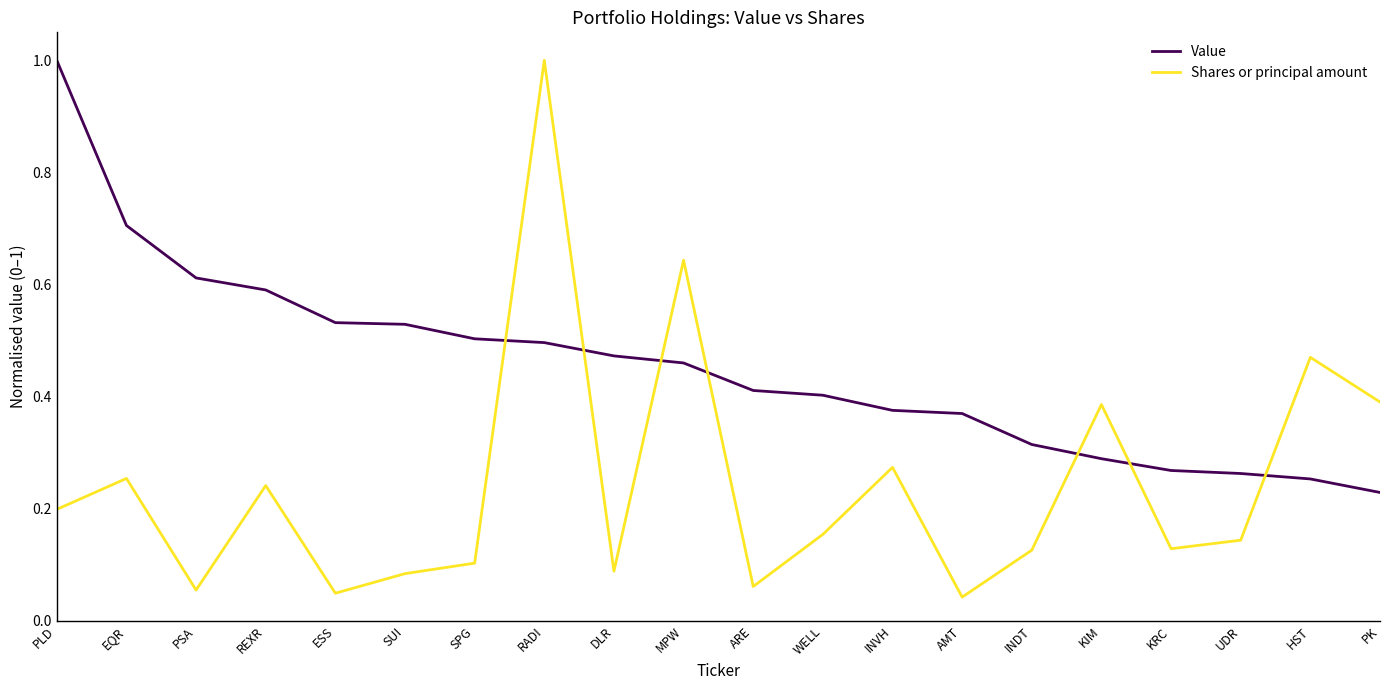

What is the maximum value shown in the chart?

1.0